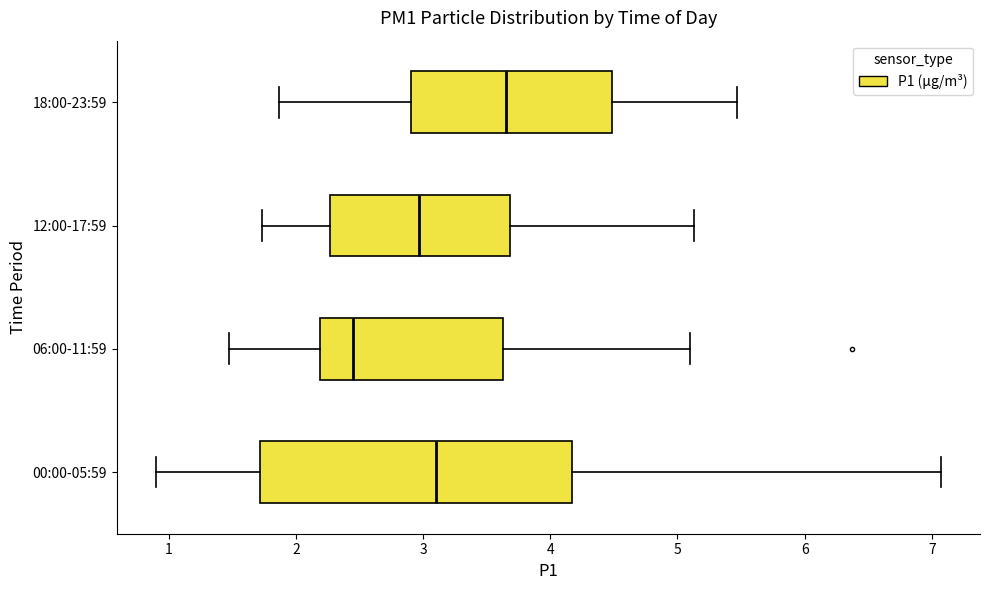

Reading bottom to top, transcribe this box plot: for each box, give where its median line is, the range the box spans, and where its two whiskers end, as read against the x-axis. The values are not printed on the chart, so give them approximately, as read against the axis.

00:00-05:59: median 3.1, box 1.7 to 4.2, whiskers 0.9 to 7.1
06:00-11:59: median 2.5, box 2.2 to 3.6, whiskers 1.5 to 5.1
12:00-17:59: median 3.0, box 2.3 to 3.7, whiskers 1.7 to 5.1
18:00-23:59: median 3.7, box 2.9 to 4.5, whiskers 1.9 to 5.5